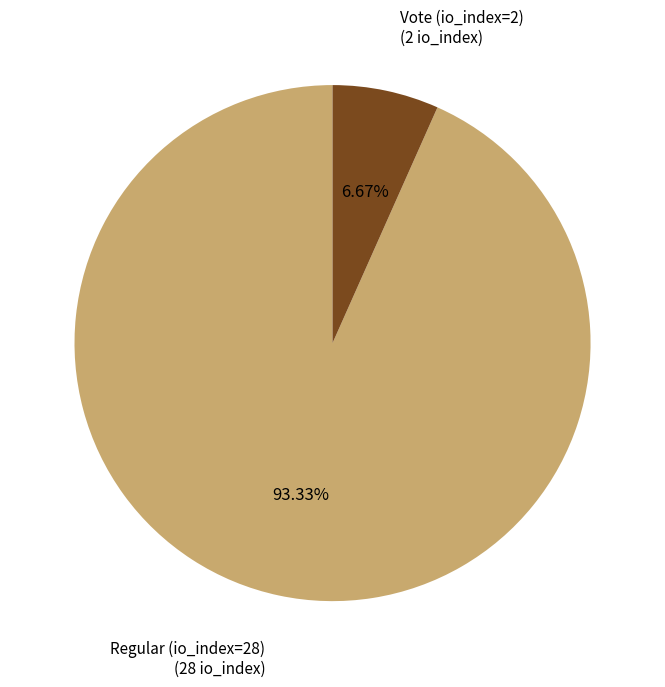

What percentage is the Regular (io_index=28) slice, to the nearest percent?

93%